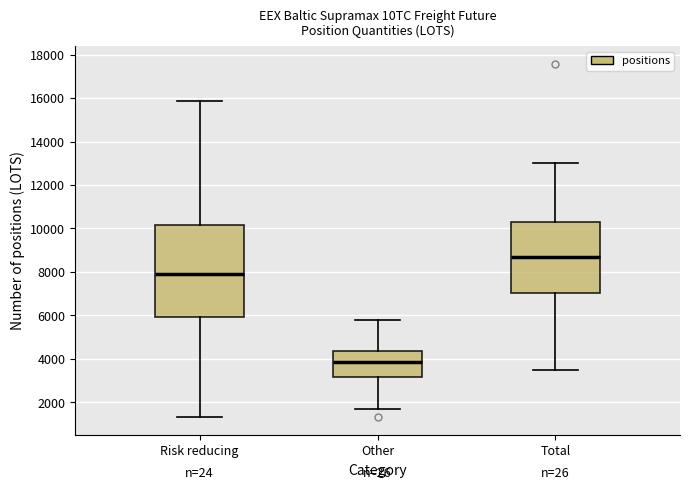

Reading left to right, transcribe this box plot: for each box, give where its median line is, the range the box spans, and where its two whiskers end, as read against the y-axis. The values are not printed on the chart, so give them approximately, as read against the axis.

Risk reducing: median 8000, box 6000 to 10200, whiskers 1400 to 15800
Other: median 3800, box 3200 to 4400, whiskers 1600 to 5800
Total: median 8600, box 7000 to 10400, whiskers 3400 to 13000